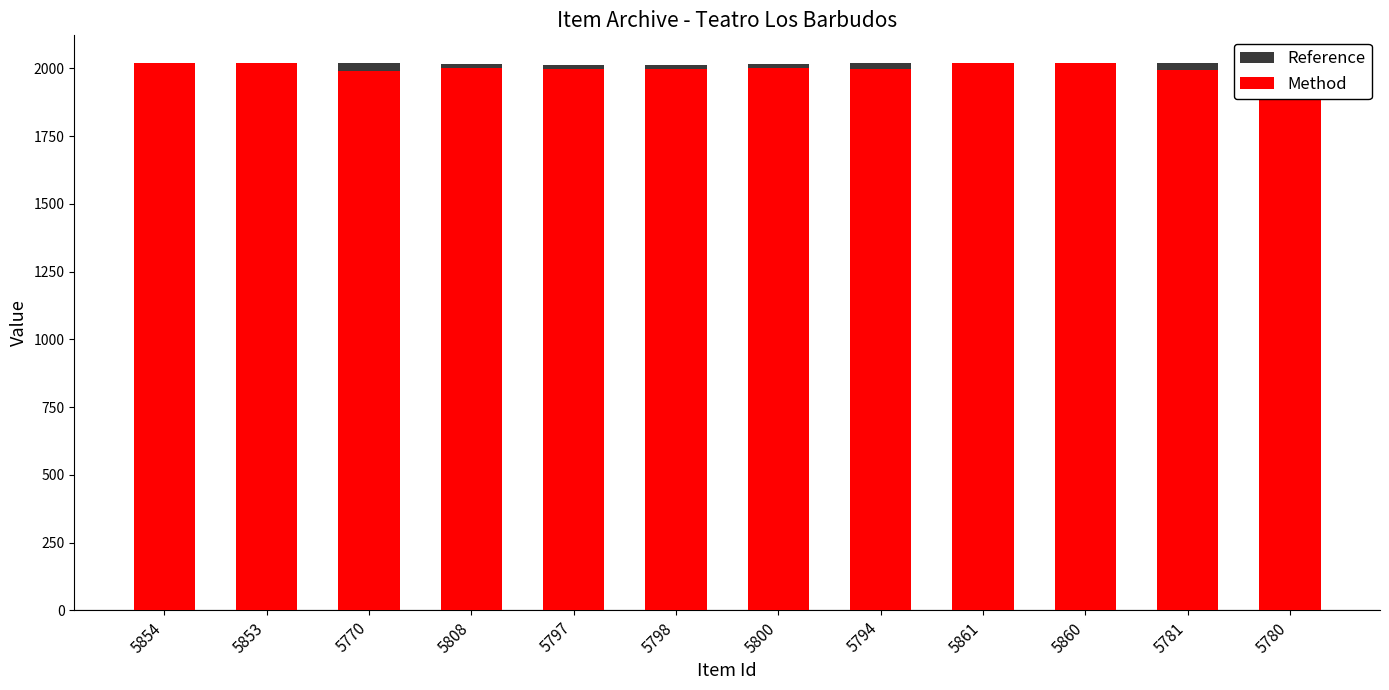

What is the difference between the highest and lowest values at 5853?

3.2